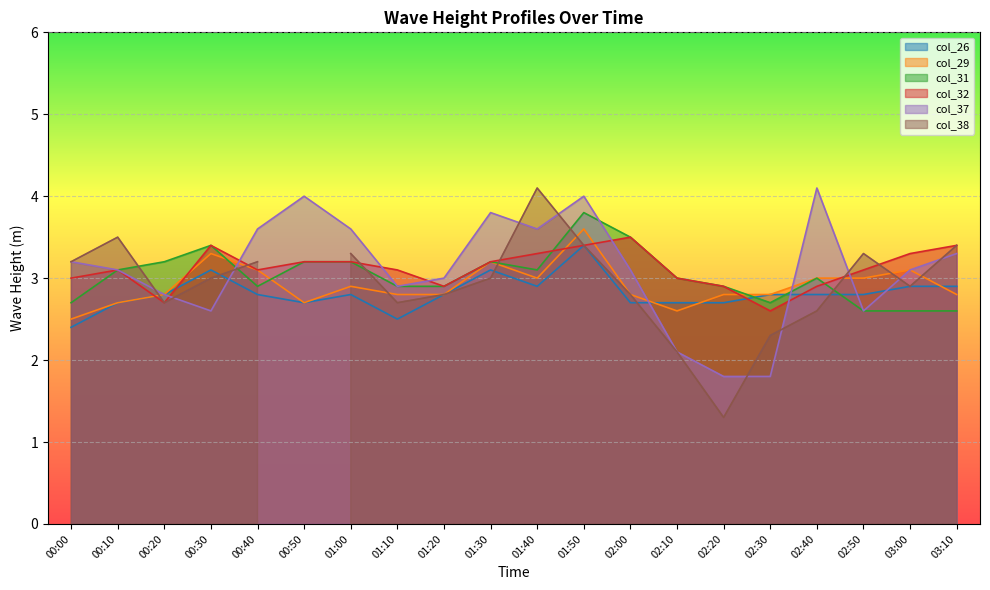

What is the difference between the col_31 values at 02:10 and 02:20?

0.1